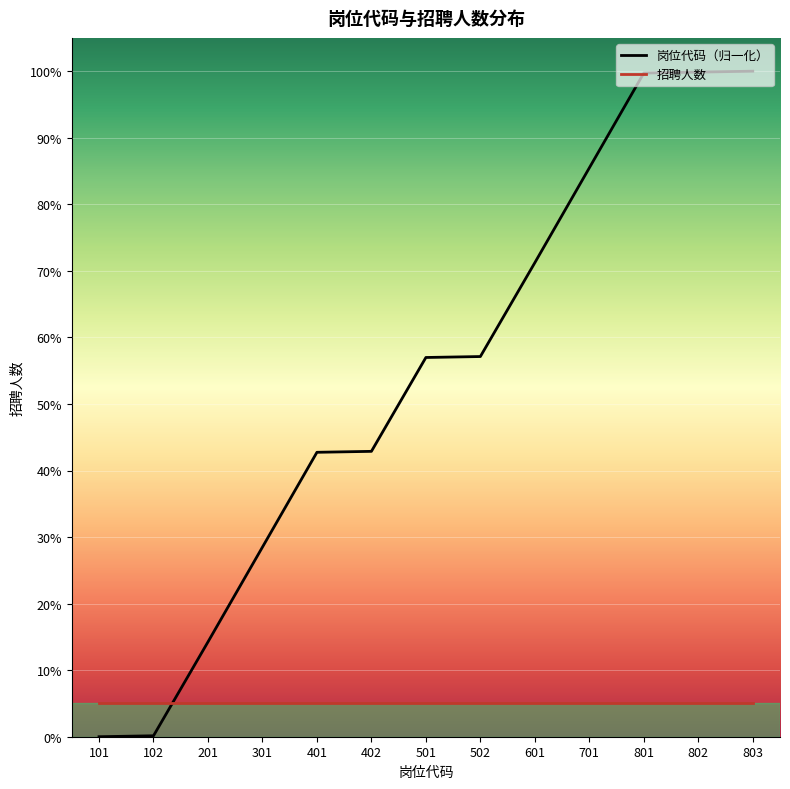

What value does the data have at 801?

99.7